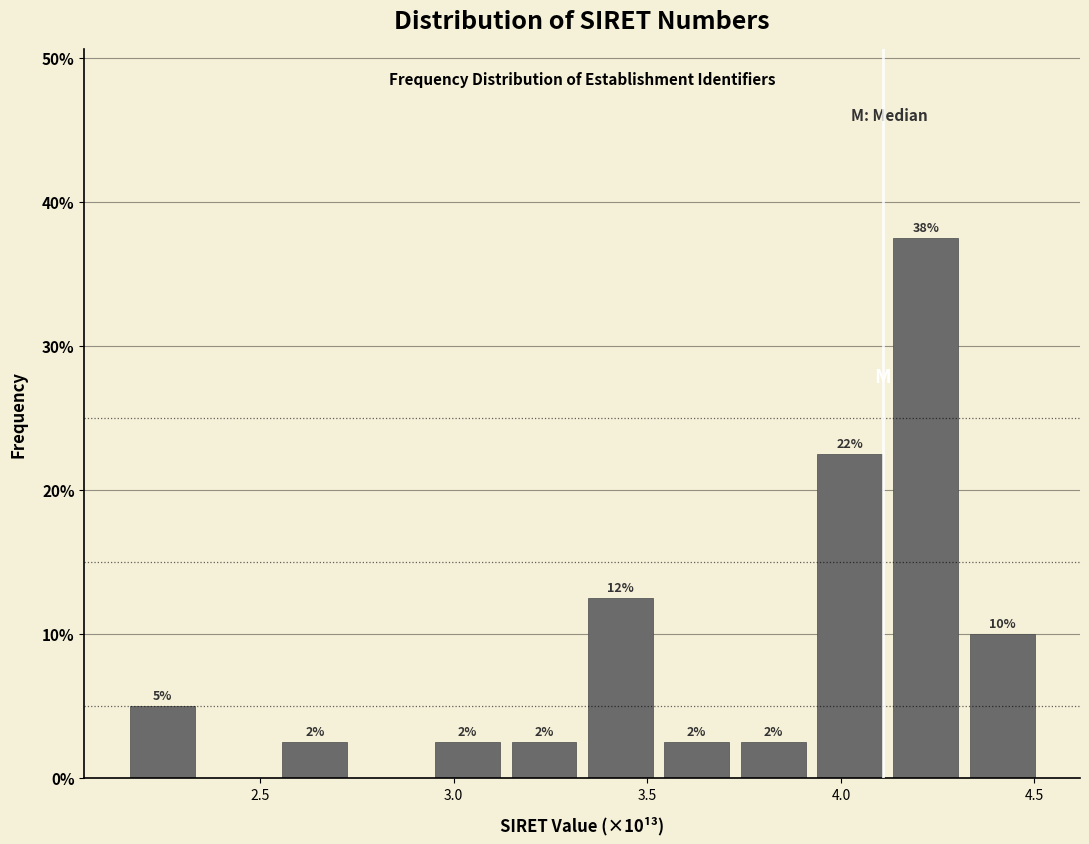

Around what value on the x-axis is the tallest bar? Give the approximate position of its centre, as read against the axis.

4.20